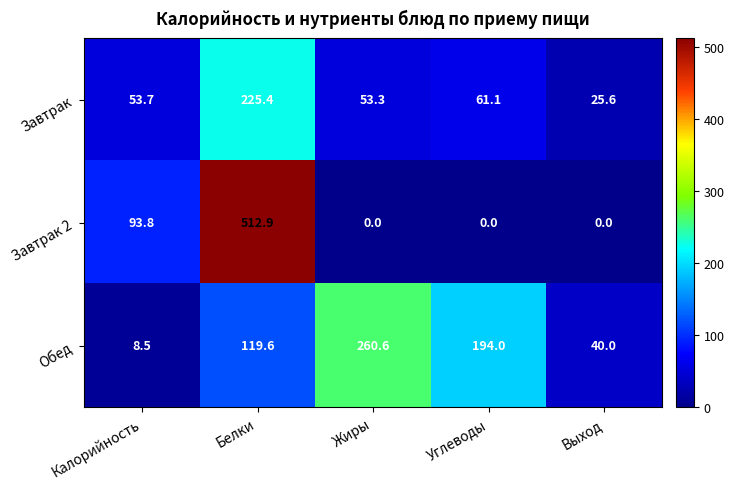

What is the difference between the Завтрак 2 values at Углеводы and Белки?

512.9